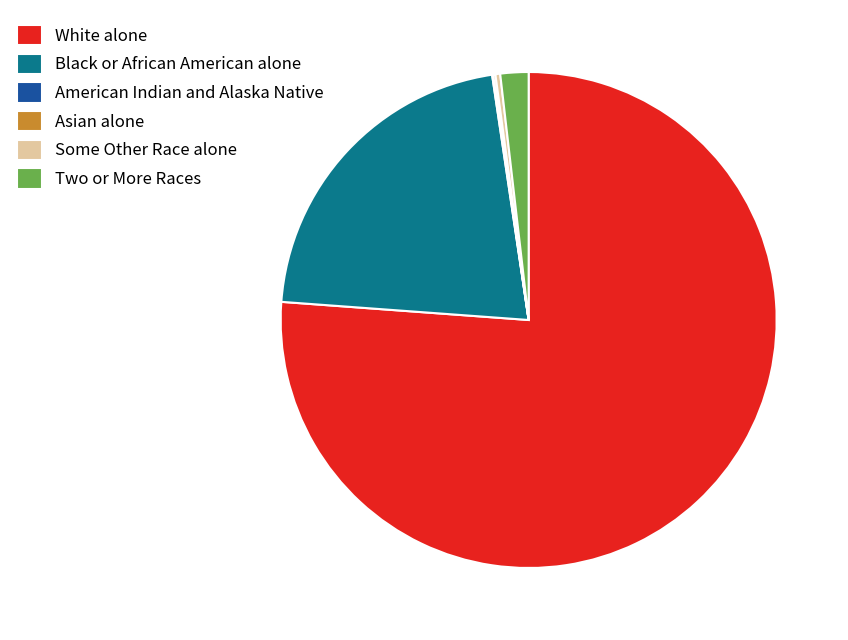

The White alone slice represents 76% of the pie. True or false?

True